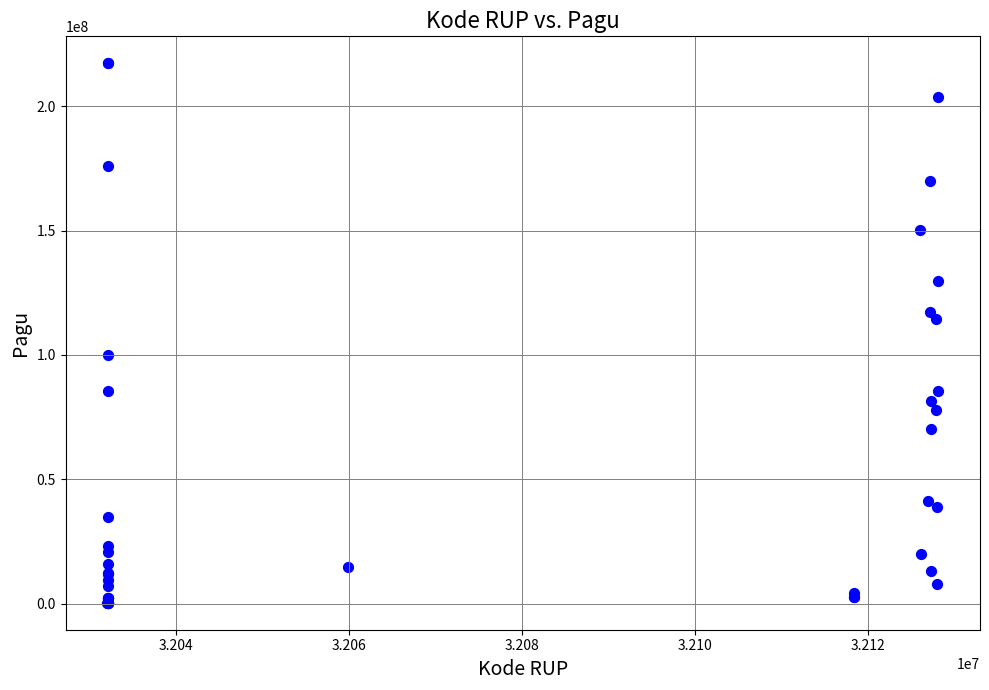

What Y value in the scatter plot is closest to 108830000?

114296000